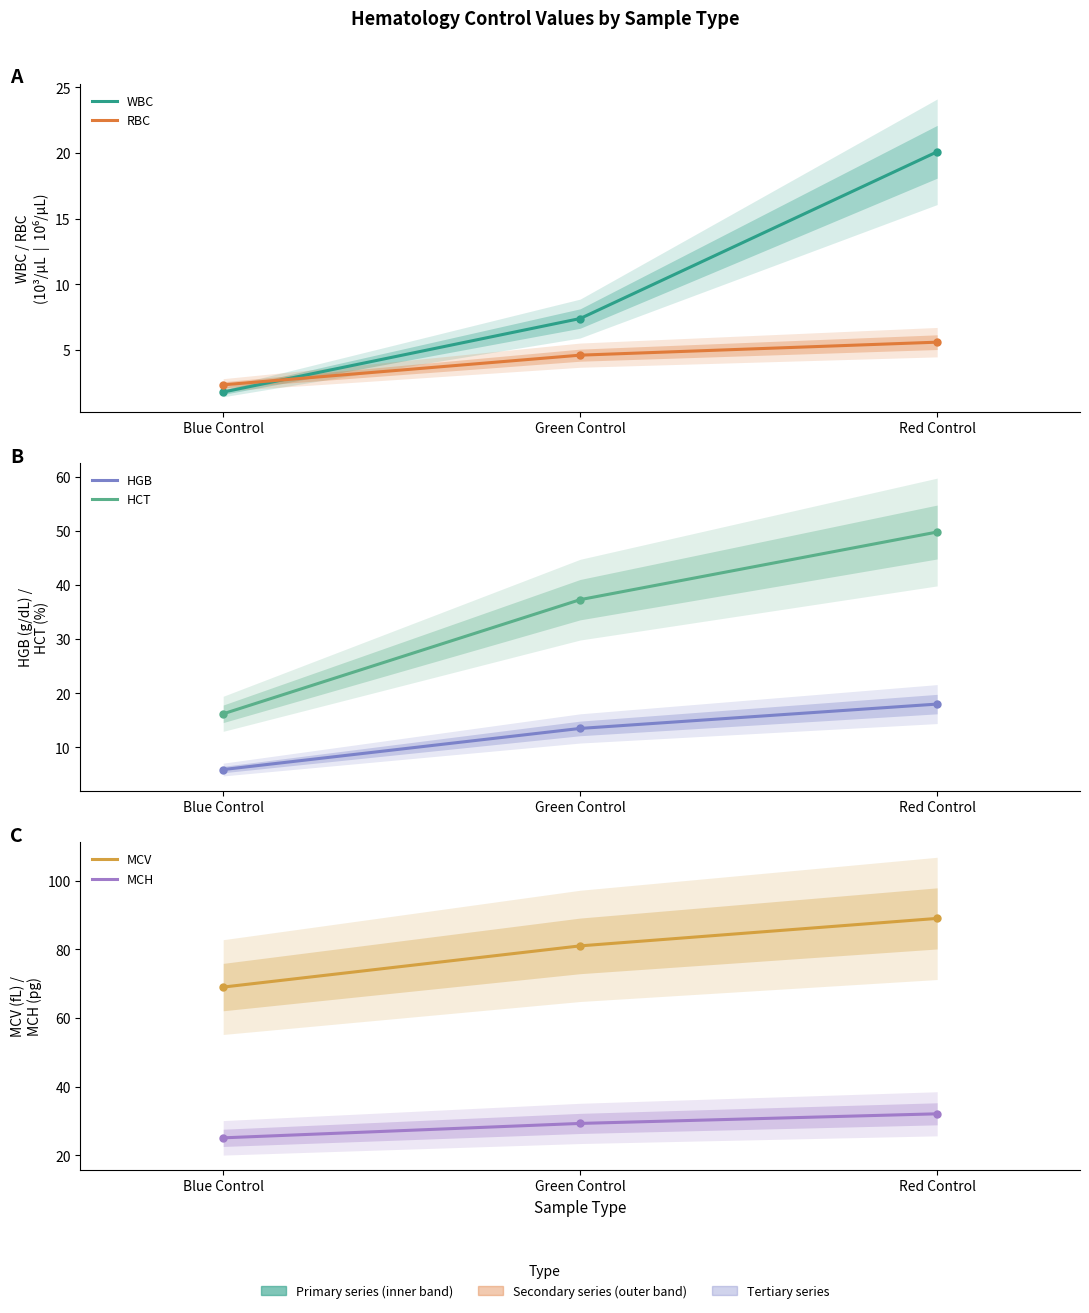

Where does the HGB series first go above 13?

Green Control